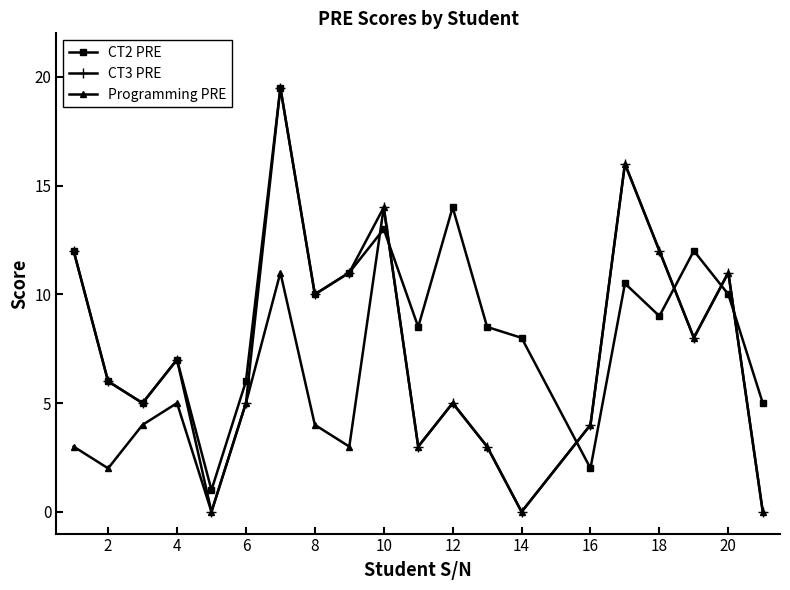

Rank the series by their average value, from highest to lowest.

CT2 PRE, CT3 PRE, Programming PRE